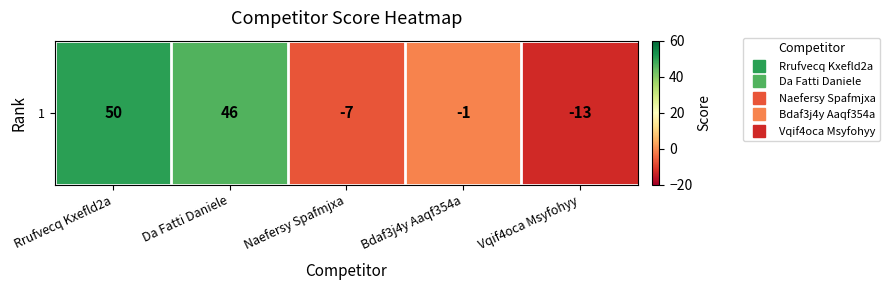

Reading left to right, list all the values displayed in this chart.

50	46	-7	-1	-13